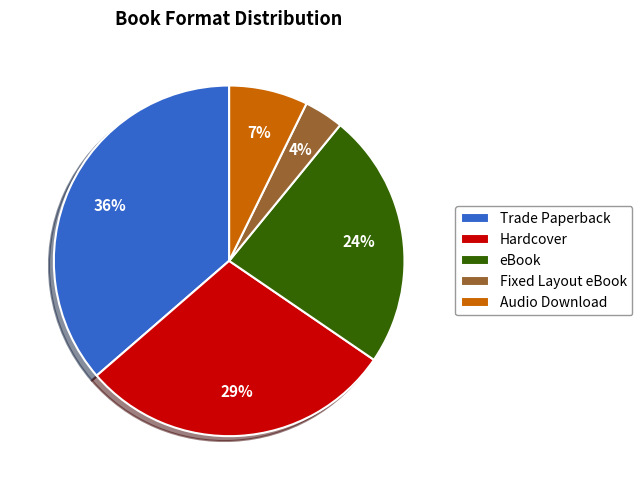

To the nearest percent, what is the average slice percentage?

20%